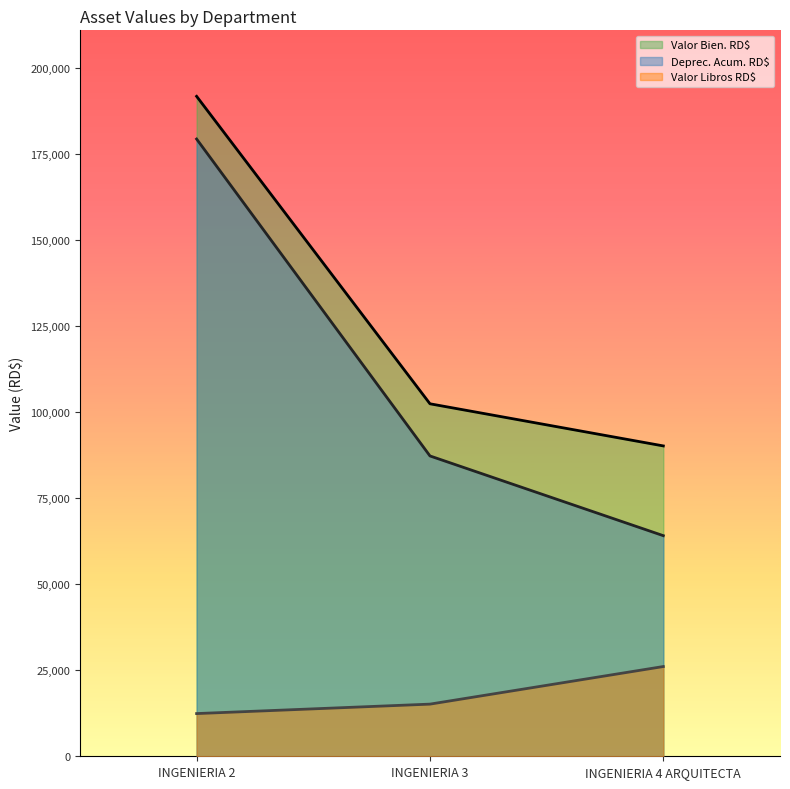

What is the lowest value of the Valor Libros RD$ series?

12402.4